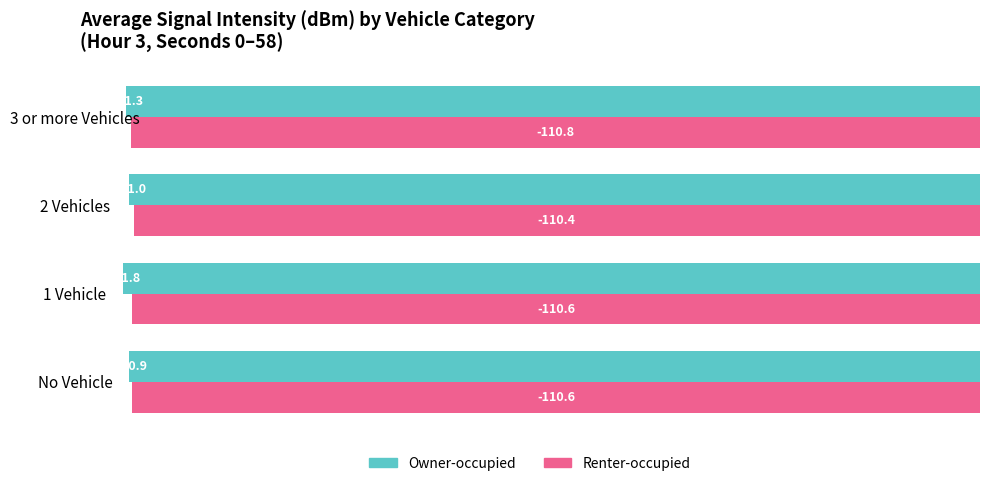

Rank the categories by Owner-occupied value from highest to lowest.

No Vehicle, 2 Vehicles, 3 or more Vehicles, 1 Vehicle